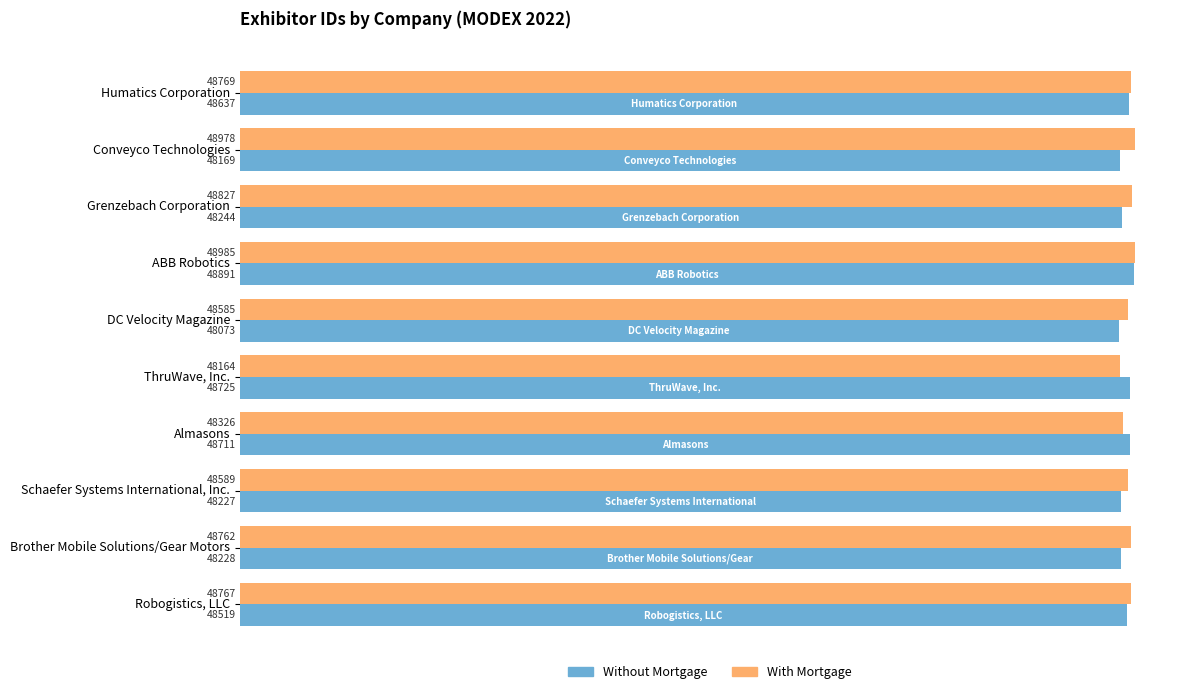

What is the difference between the maximum and minimum values in the With Mortgage series?

821